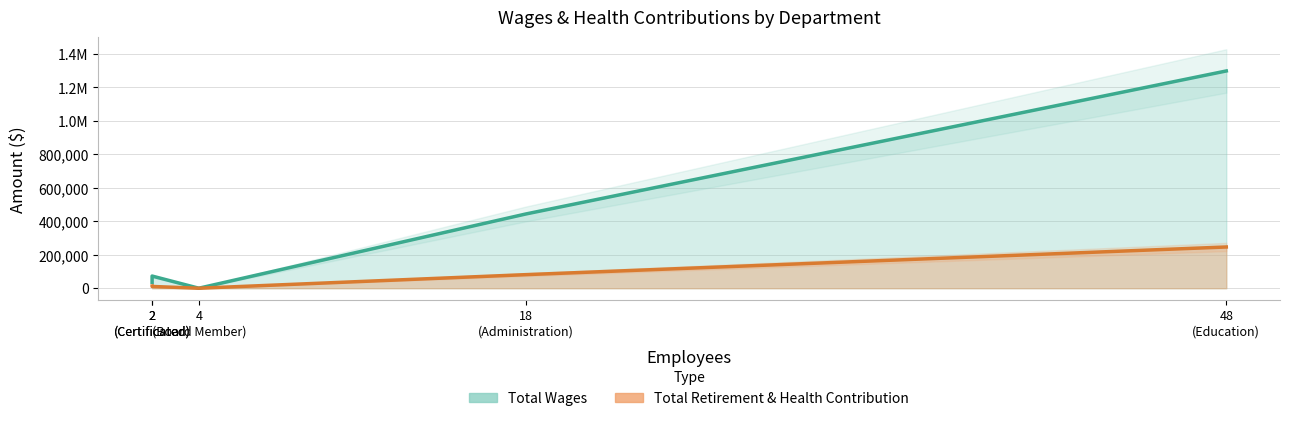

At Certificated, list the series in order from largest to smallest.

Total Wages, Total Retirement & Health Contribution